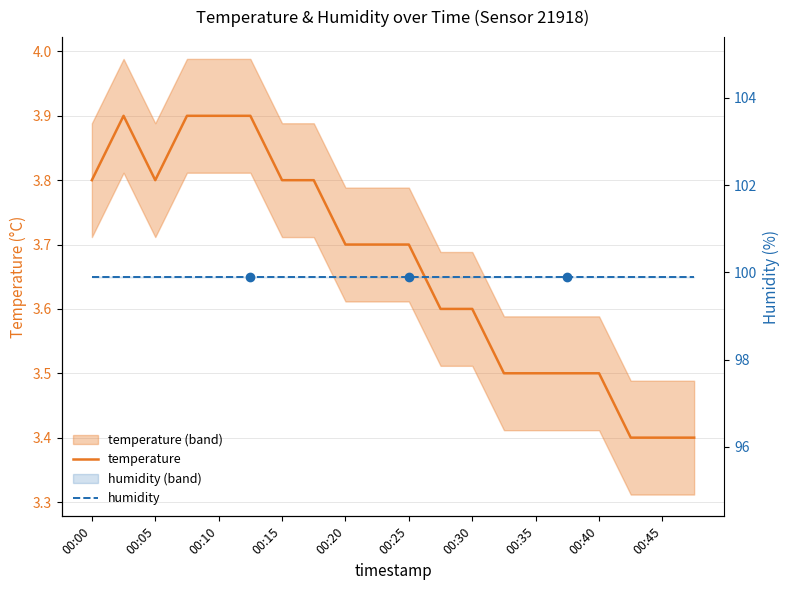

Is this an area chart (filled region under the line)?

No